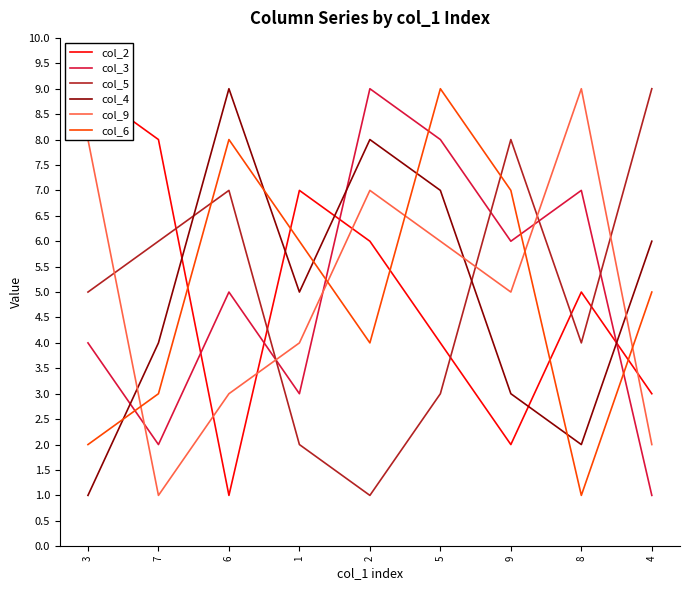

What is the total value across all series at 3?

29